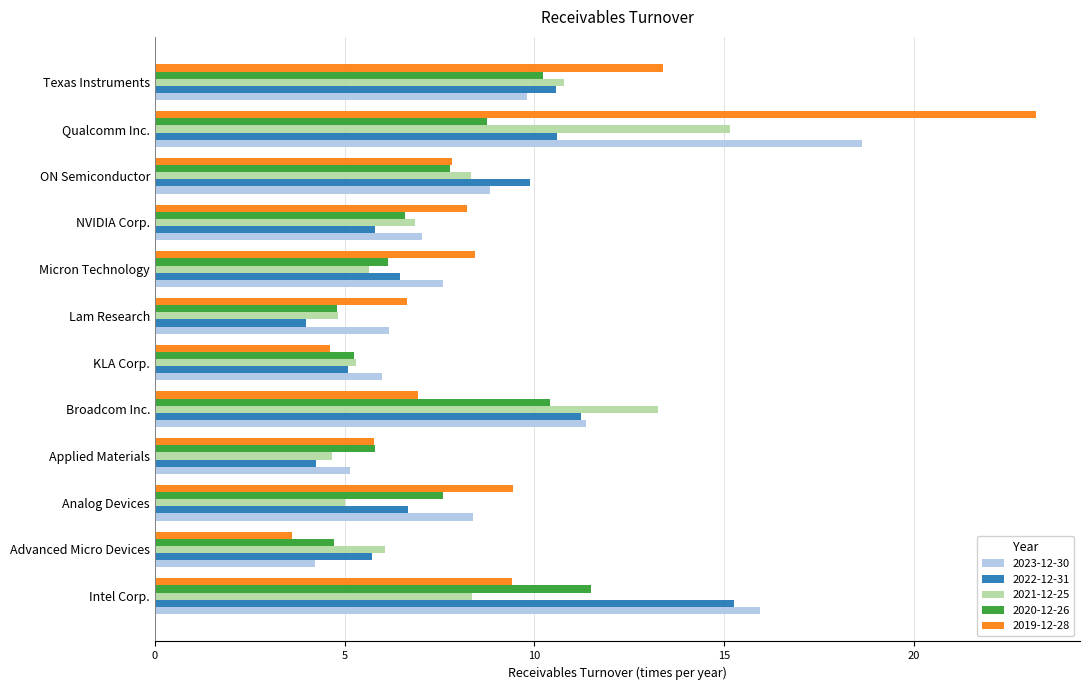

At which category is the sum across all series the highest?

Qualcomm Inc.